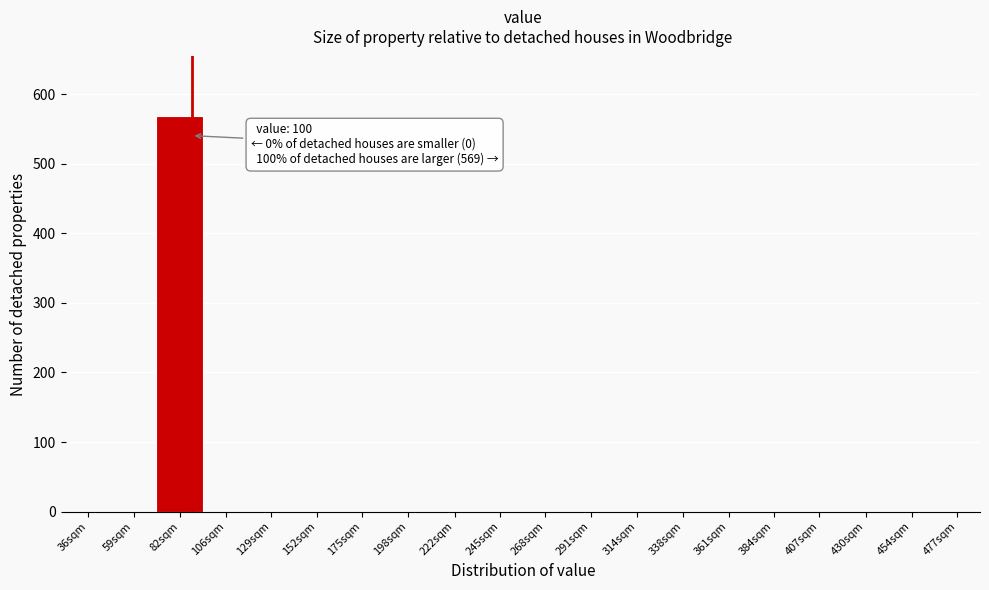

Reading left to right, what are all the values shown in this chart?

36sqm=0	59sqm=0	82sqm=569	106sqm=0	129sqm=0	152sqm=0	175sqm=0	198sqm=0	222sqm=0	245sqm=0	268sqm=0	291sqm=0	314sqm=0	338sqm=0	361sqm=0	384sqm=0	407sqm=0	430sqm=0	454sqm=0	477sqm=0